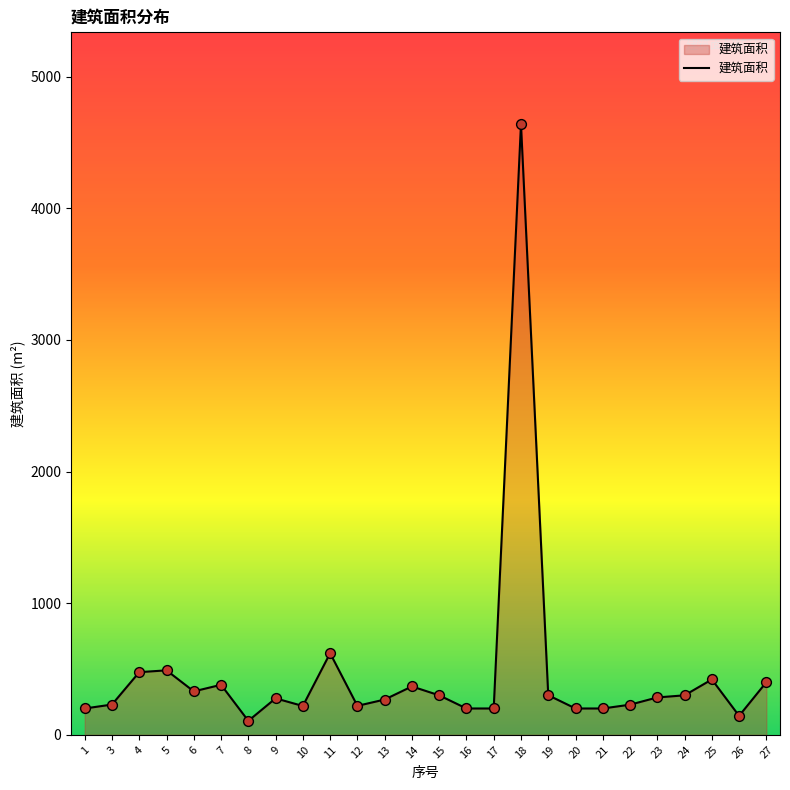

What is the change in value from 19 to 22?

-71.8